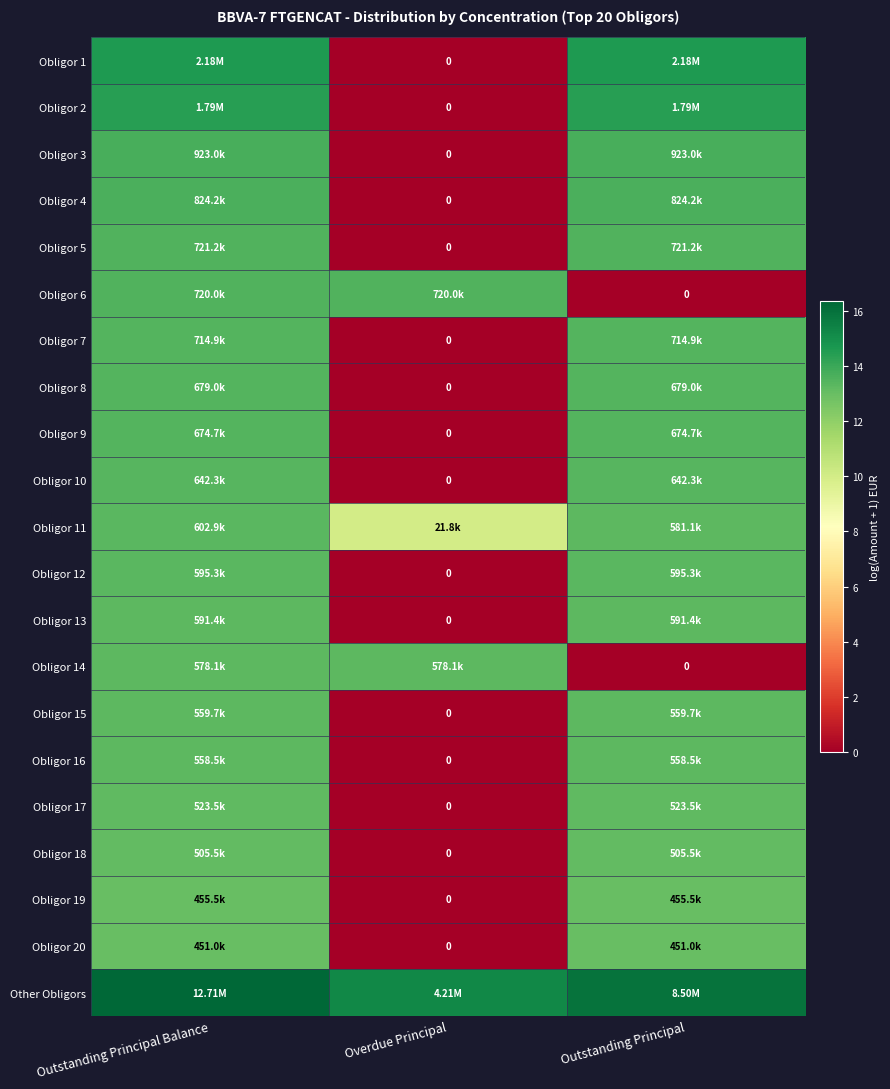

How many data points in Obligor 11 are above 13?

2